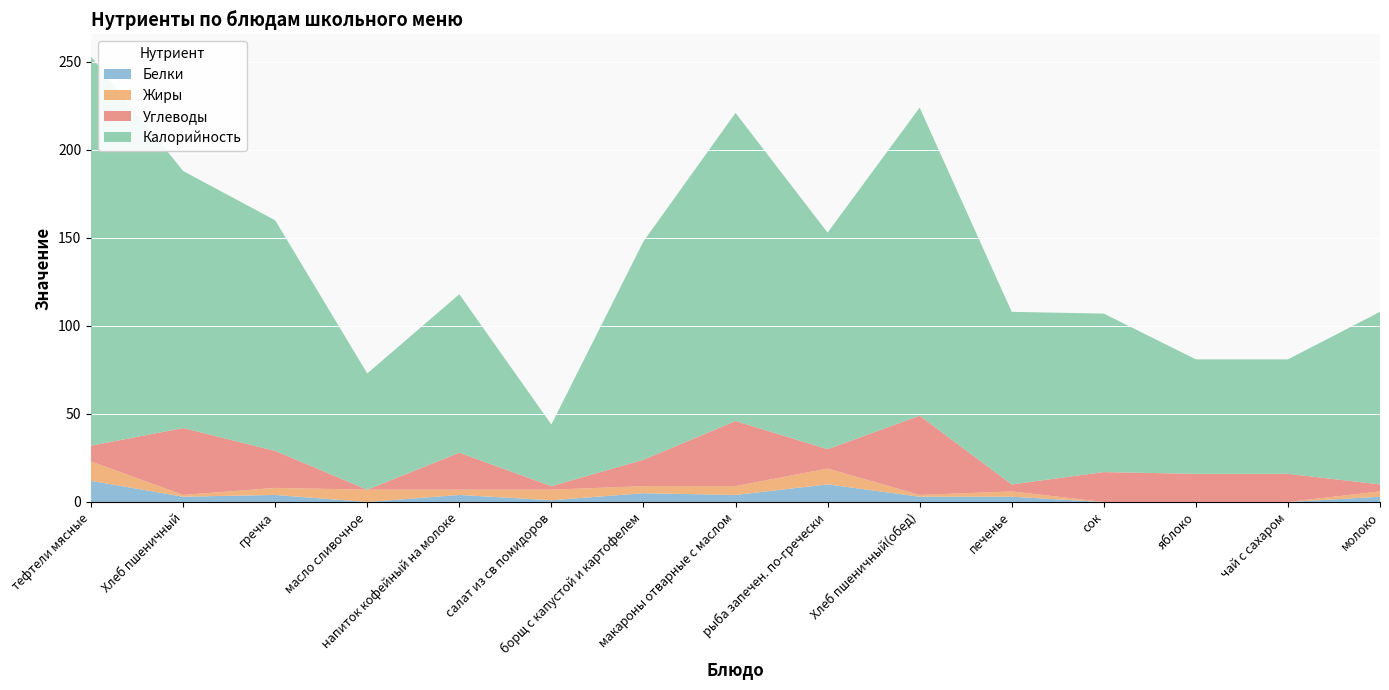

Reading left to right, list all the values displayed in this chart.

Белки: 12	3	4	0	4	1	5	4	10	3	3	0	0	0	3
Жиры: 11	1	4	7	3	6	4	5	9	1	3	0	0	0	3
Углеводы: 9	38	21	0	21	2	15	37	11	45	4	17	16	16	4
Калорийность: 221	146	131	66	90	35	124	175	123	175	98	90	65	65	98